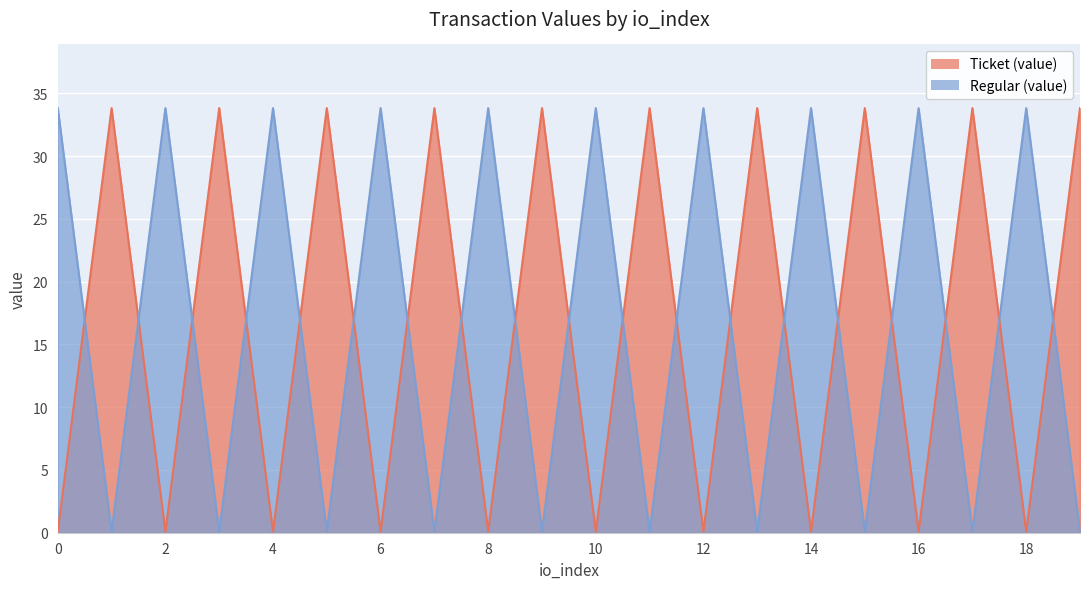

Reading right to left, what are all the values shown in this chart?

Ticket (value): 33.8	0.1	33.8	0.1	33.8	0.1	33.8	0.1	33.8	0.1	33.8	0.1	33.8	0.1	33.8	0.1	33.8	0.1	33.8	0.1
Regular (value): 0.1	33.8	0.1	33.8	0.1	33.8	0.1	33.8	0.1	33.8	0.1	33.8	0.1	33.8	0.1	33.8	0.1	33.8	0.1	33.8